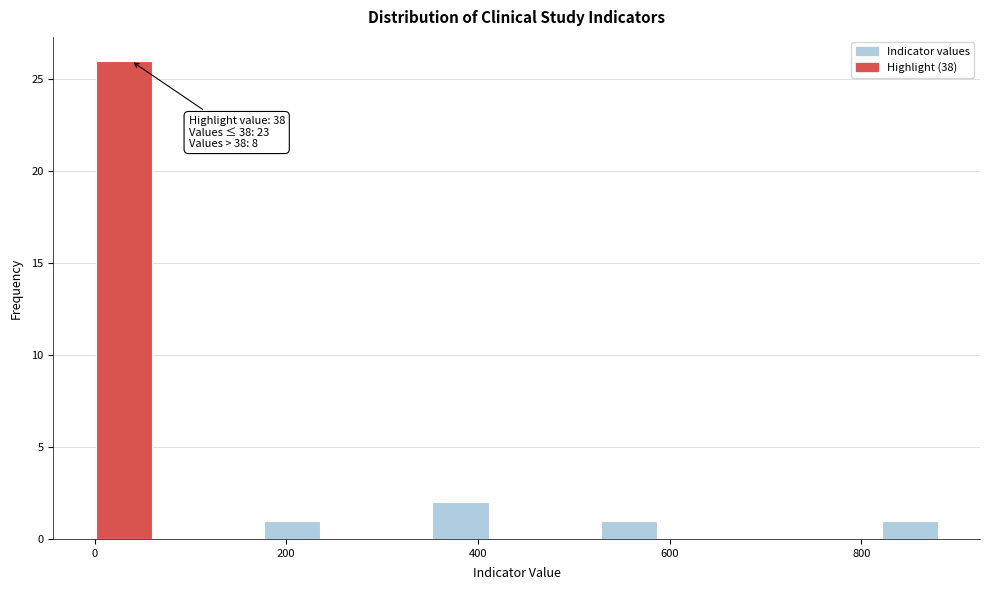

Read against the x-axis, roughly where is the centre of the tallest bar?

40